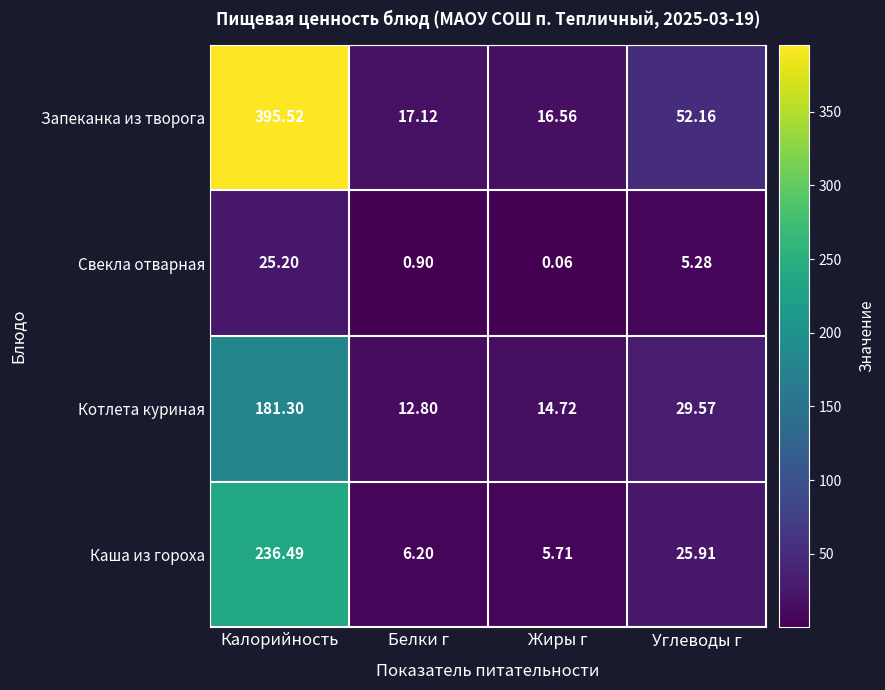

Count the number of data series in this chart.

4